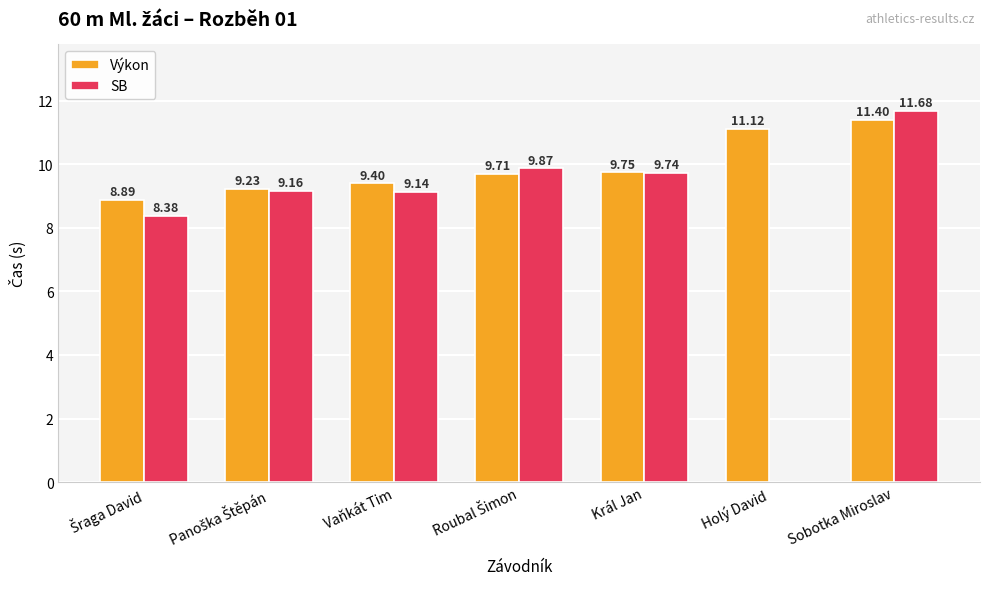

What is the sum of all Výkon values?

69.5